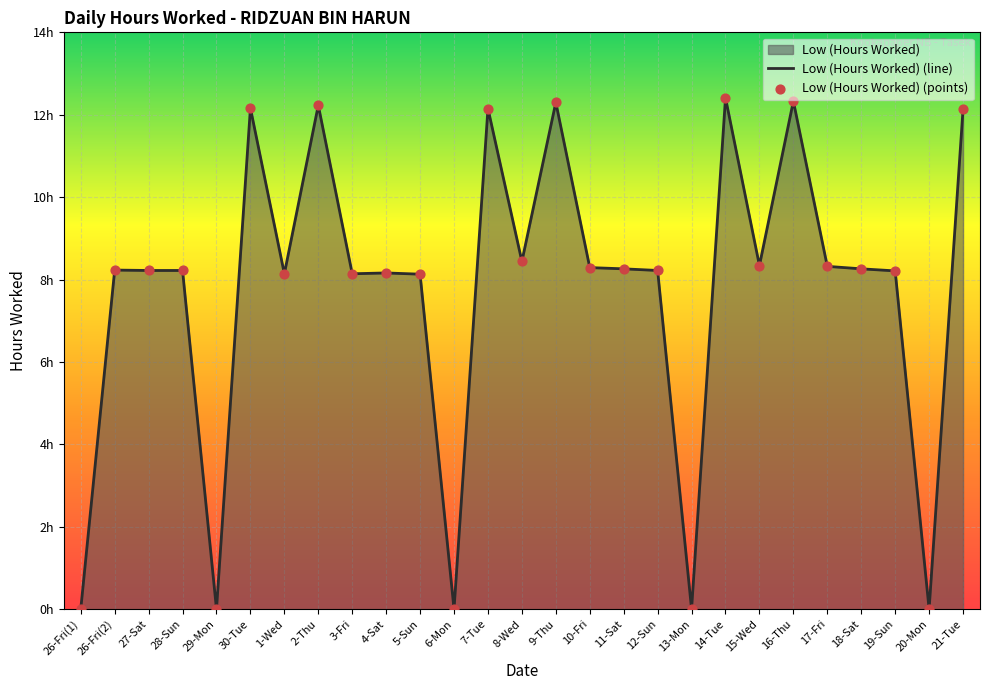

Which series has the largest total across all categories?

Low (Hours Worked) (line)